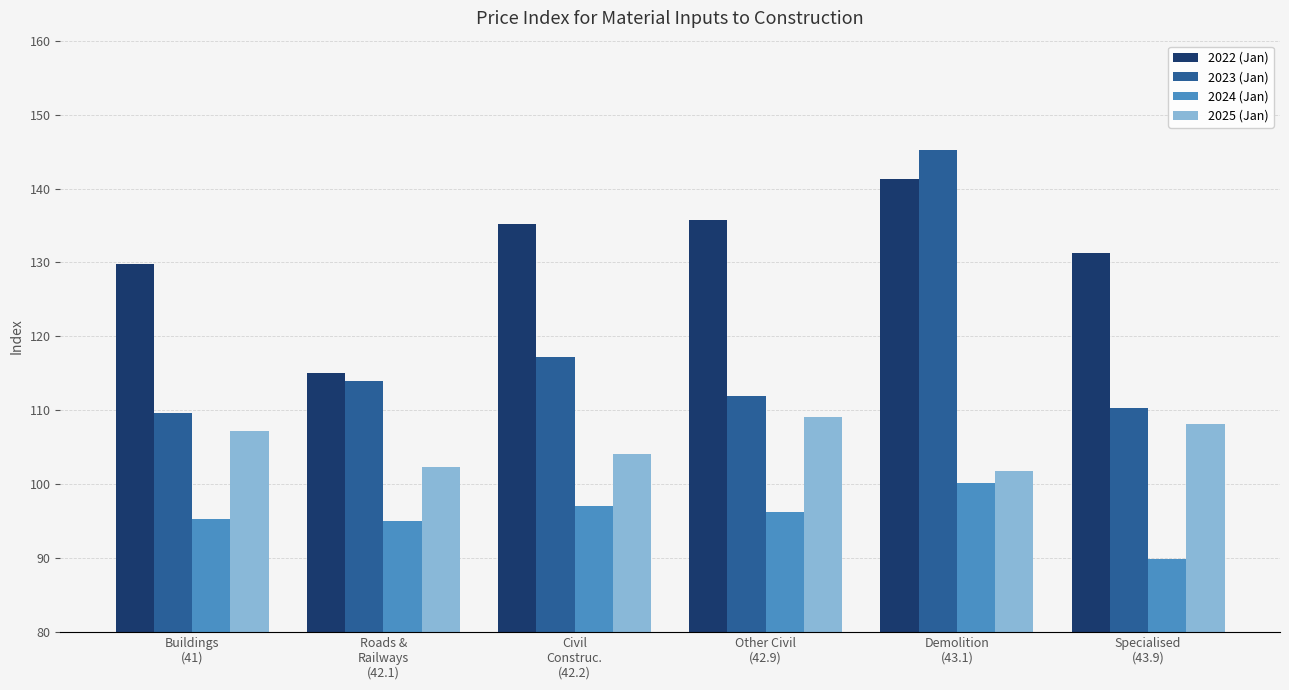

How many bars are there in each group?

4